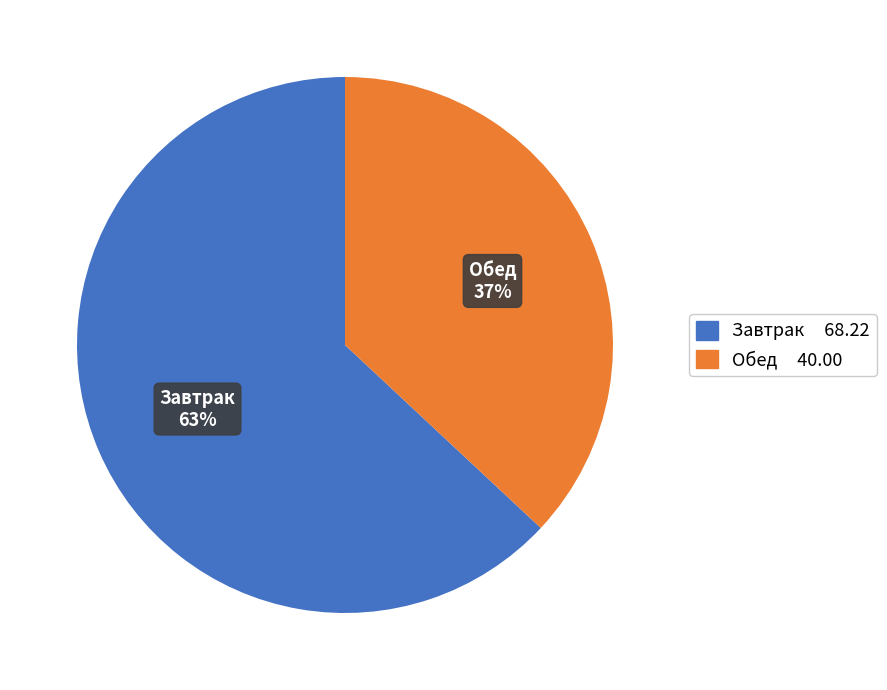

To the nearest percent, what is the average slice percentage?

50%